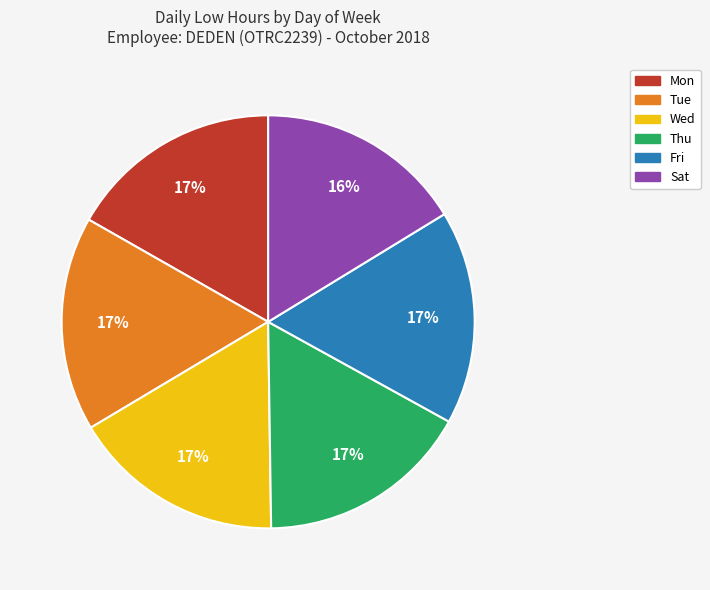

How many slices are in this pie chart?

6